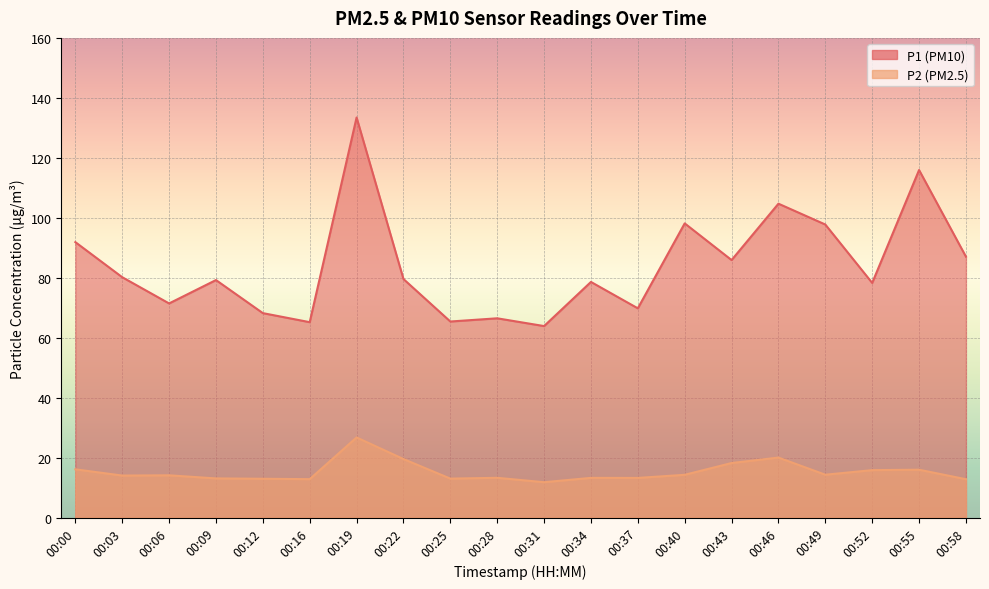

How many values in the P2 series are below 14?

9